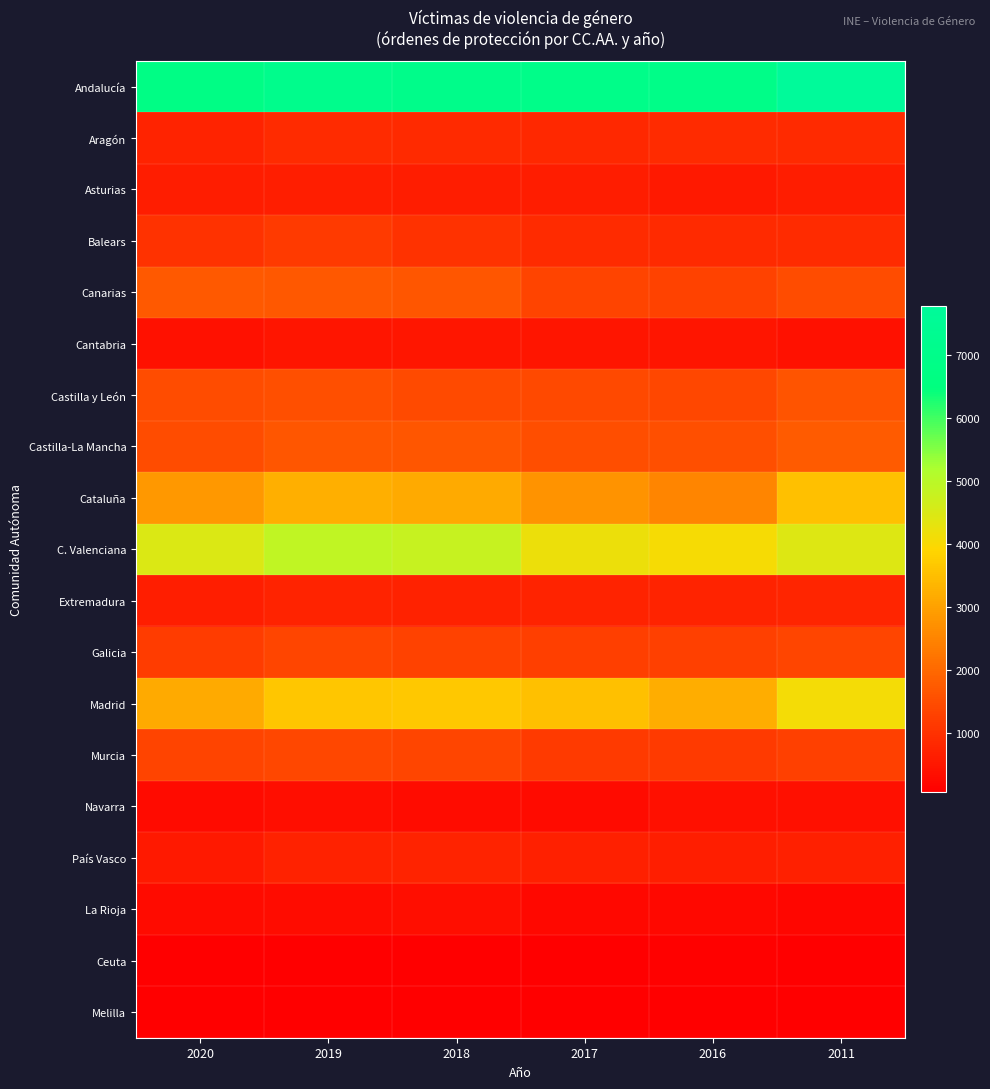

What is the difference between the highest and lowest values at 2018?

6985